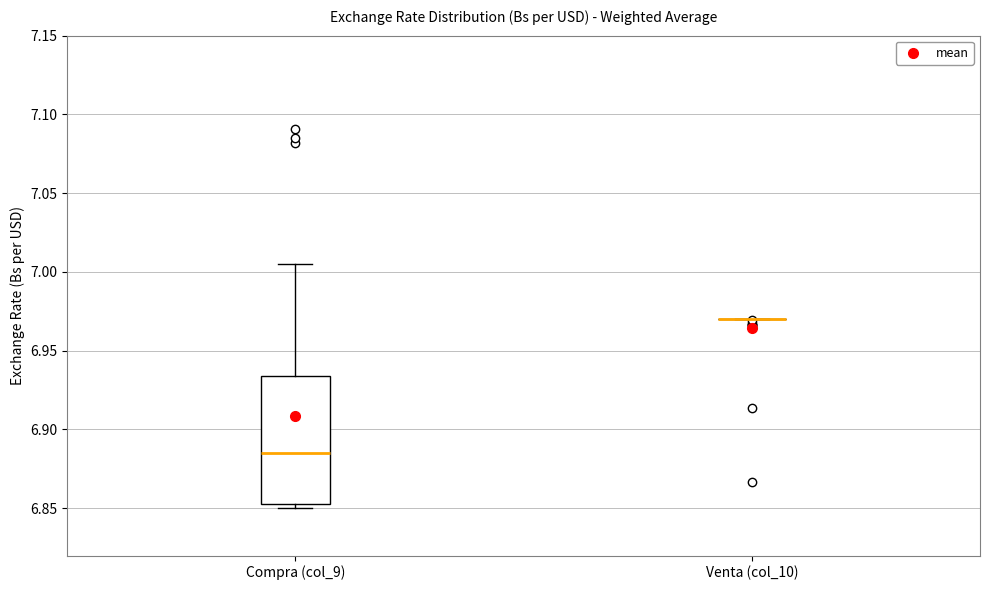

Reading left to right, transcribe this box plot: for each box, give where its median line is, the range the box spans, and where its two whiskers end, as read against the y-axis. The values are not printed on the chart, so give them approximately, as read against the axis.

Compra (col_9): median 6.885, box 6.855 to 6.935, whiskers 6.850 to 7.005
Venta (col_10): box collapsed to a line at 6.970, whiskers 6.970 to 6.970